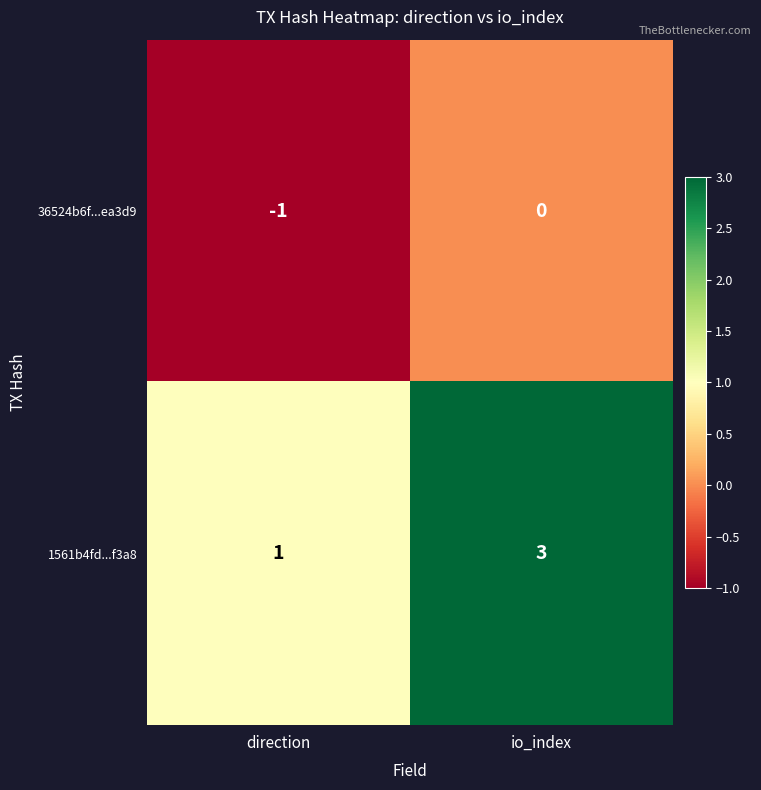

Is it true that 1561b4fd...f3a8 equals 4 at io_index?

False